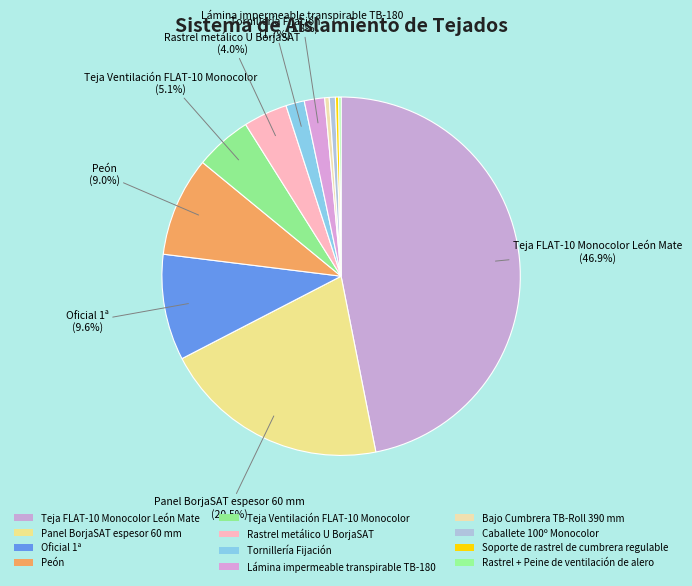

How many segments does this pie chart have?

12